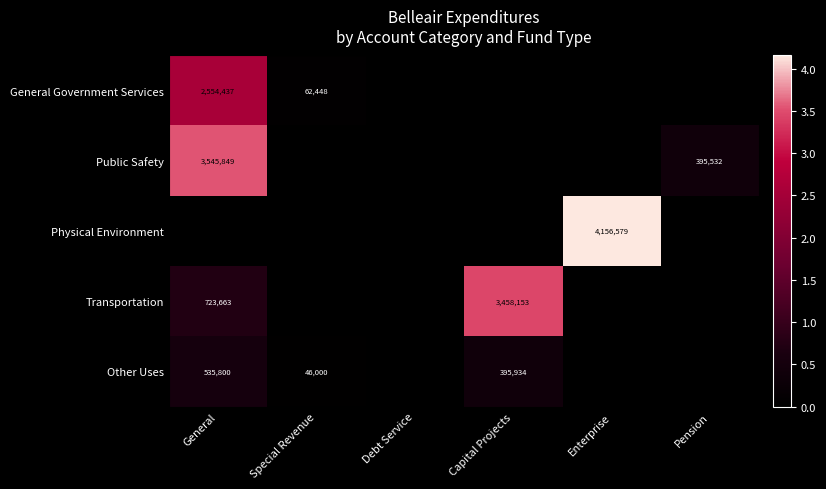

What is the difference between the Other Uses values at Capital Projects and Special Revenue?

349934